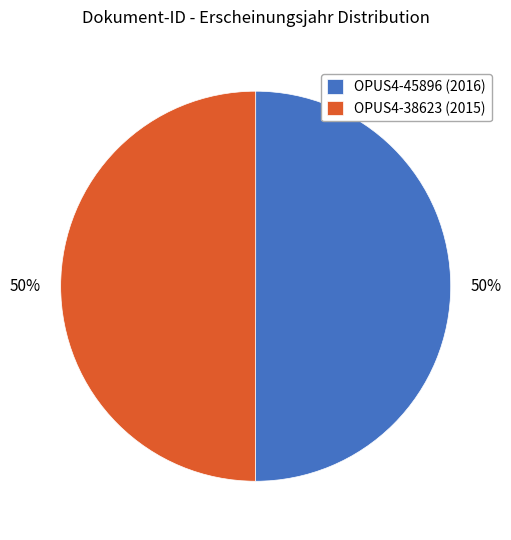

True or false: OPUS4-45896 accounts for 50% of the total.

True